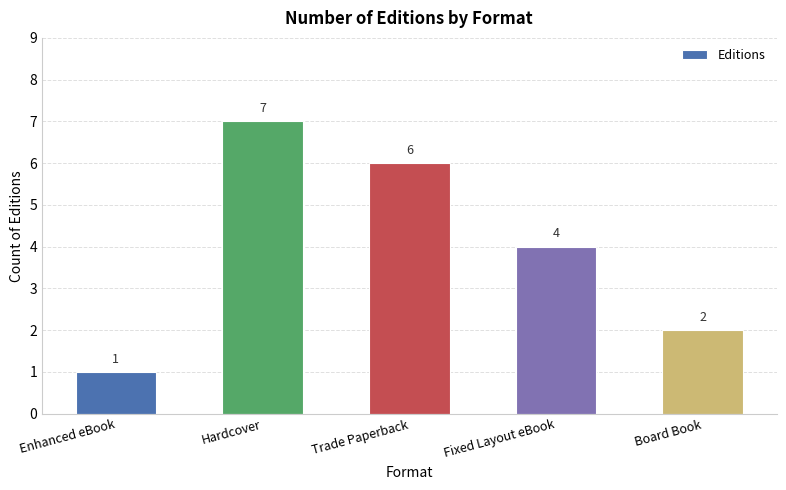

What position from the left is Enhanced eBook?

1